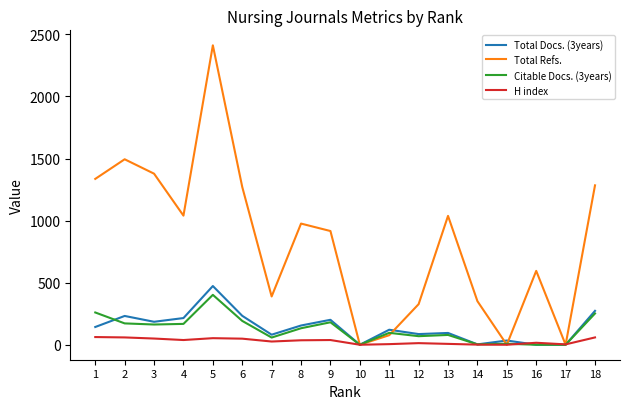

What is the average value of the Total Refs. series?

827